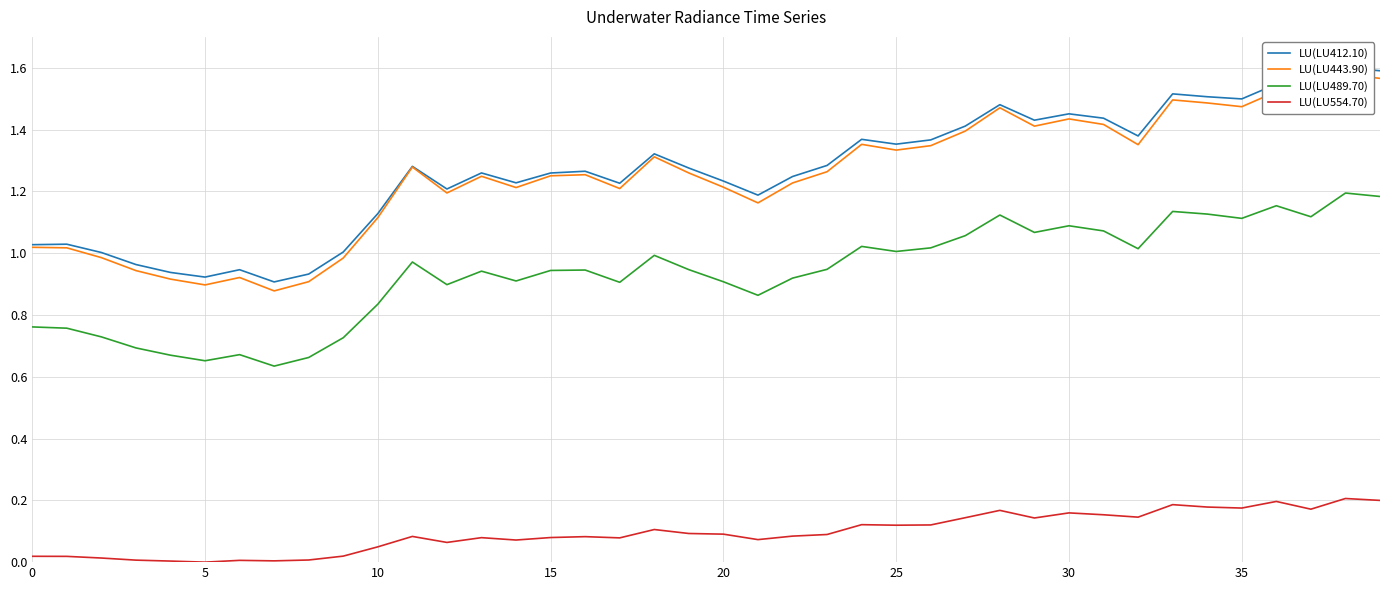

True or false: LU(LU554.70) and LU(LU489.70) intersect in this chart.

False